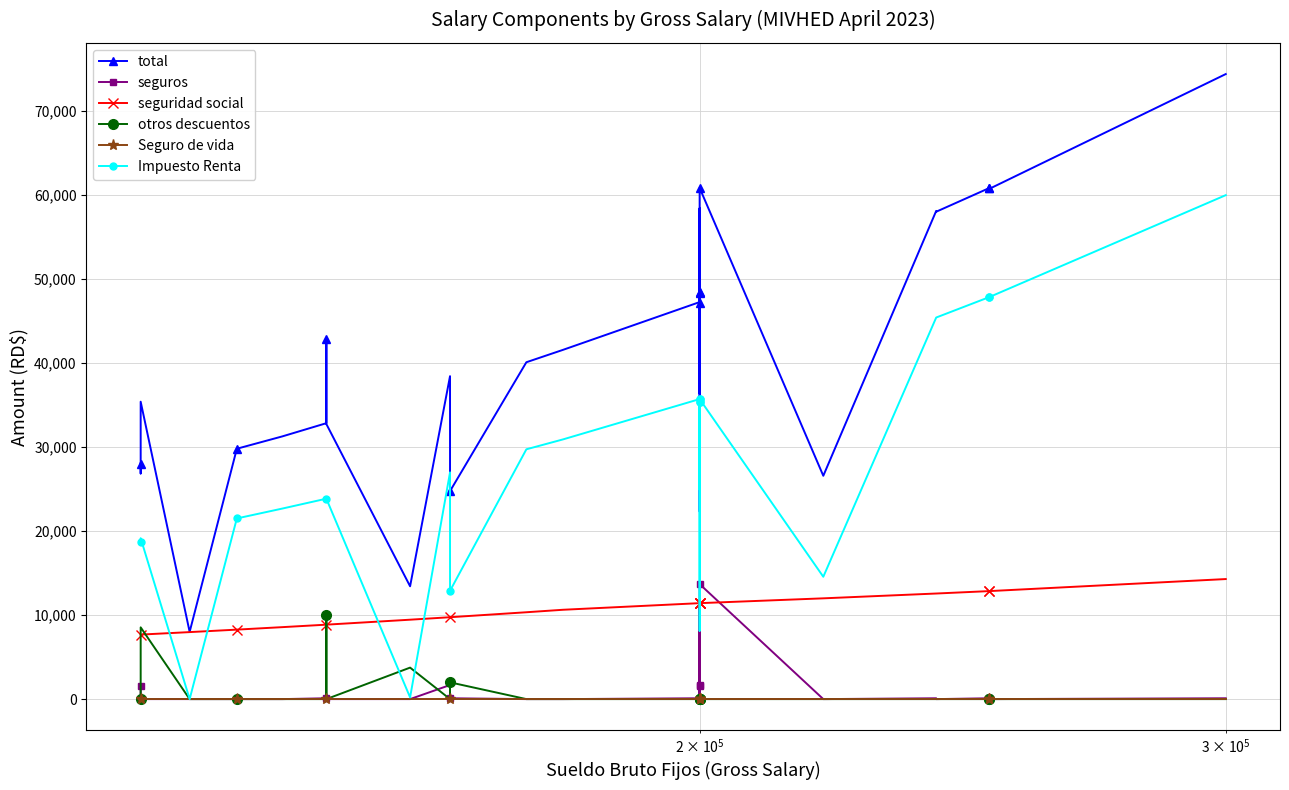

True or false: total and Impuesto Renta intersect in this chart.

False